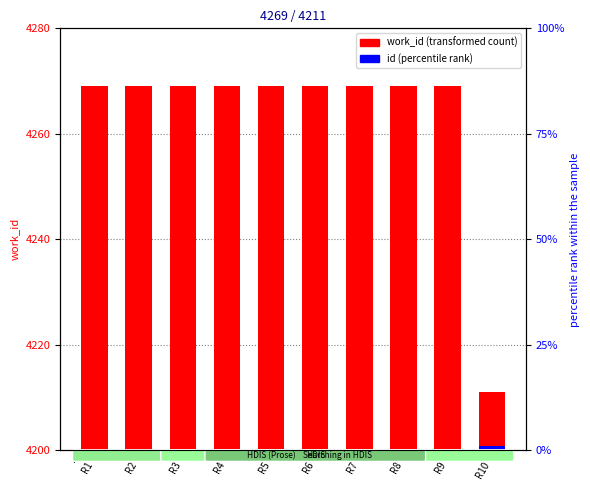

Between R1 and R3, which series saw the biggest shift?

id (percentile)